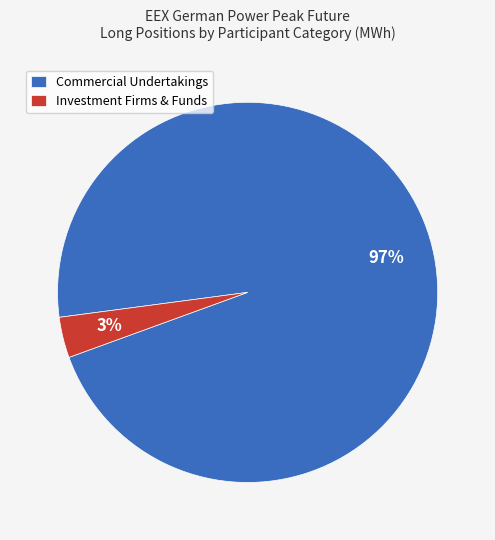

True or false: Commercial Undertakings accounts for 97% of the total.

True